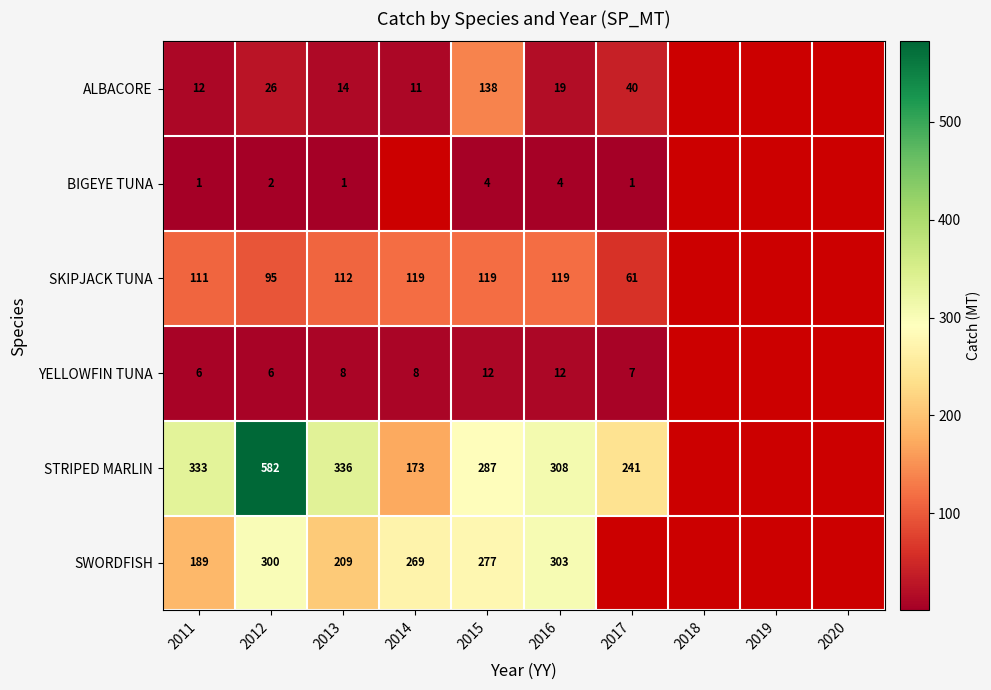

Which label corresponds to the smallest value in the chart?

2011